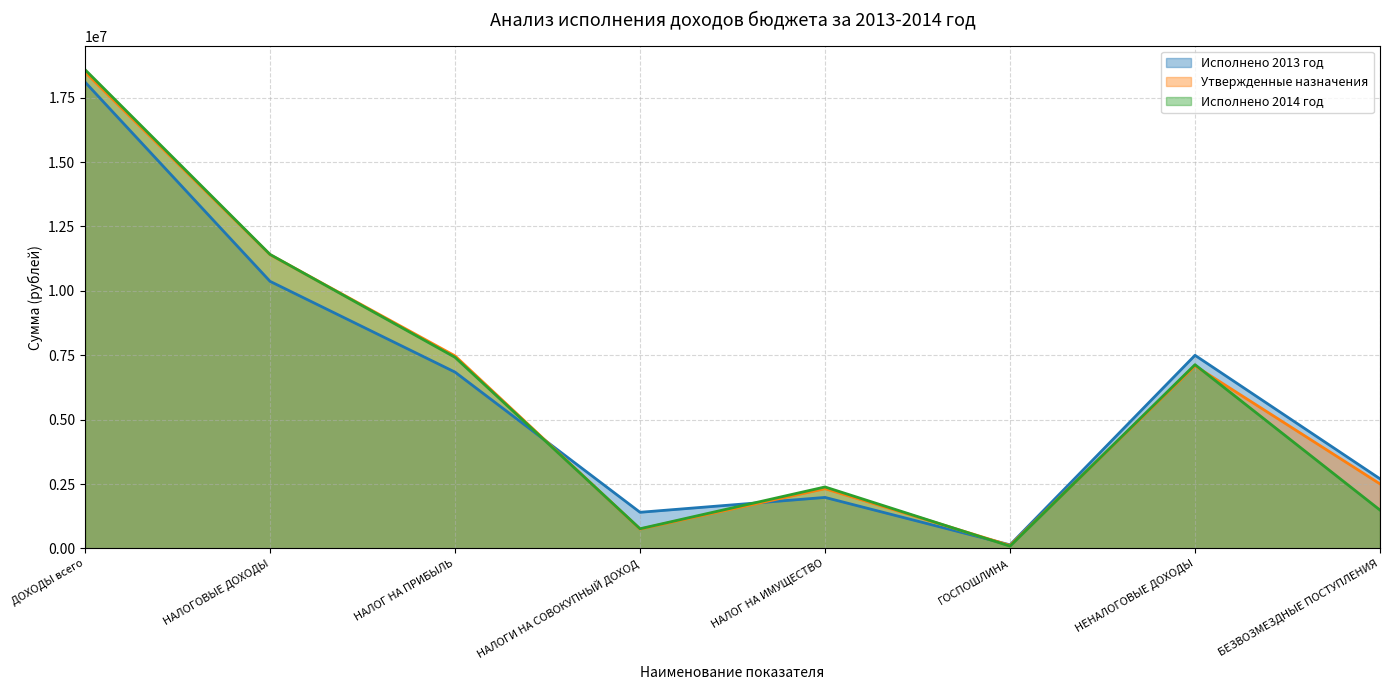

Which category has the highest value in the Утвержденные назначения series?

ДОХОДЫ всего